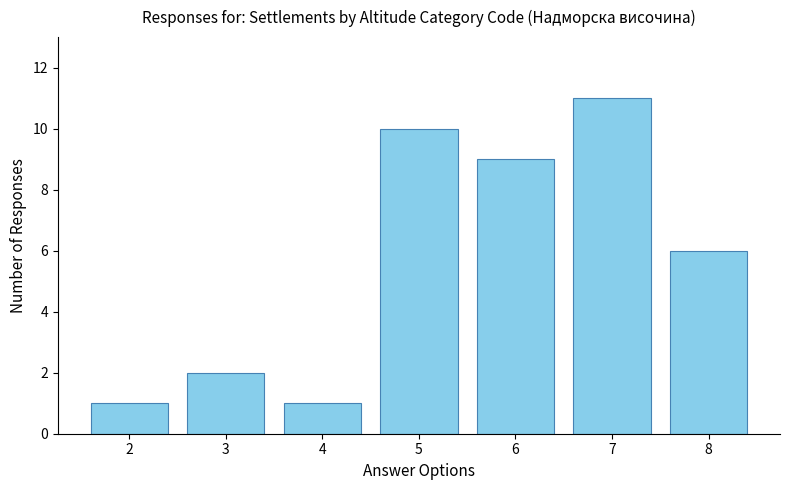

What is the ratio of the value at 4 to the value at 6?

0.1